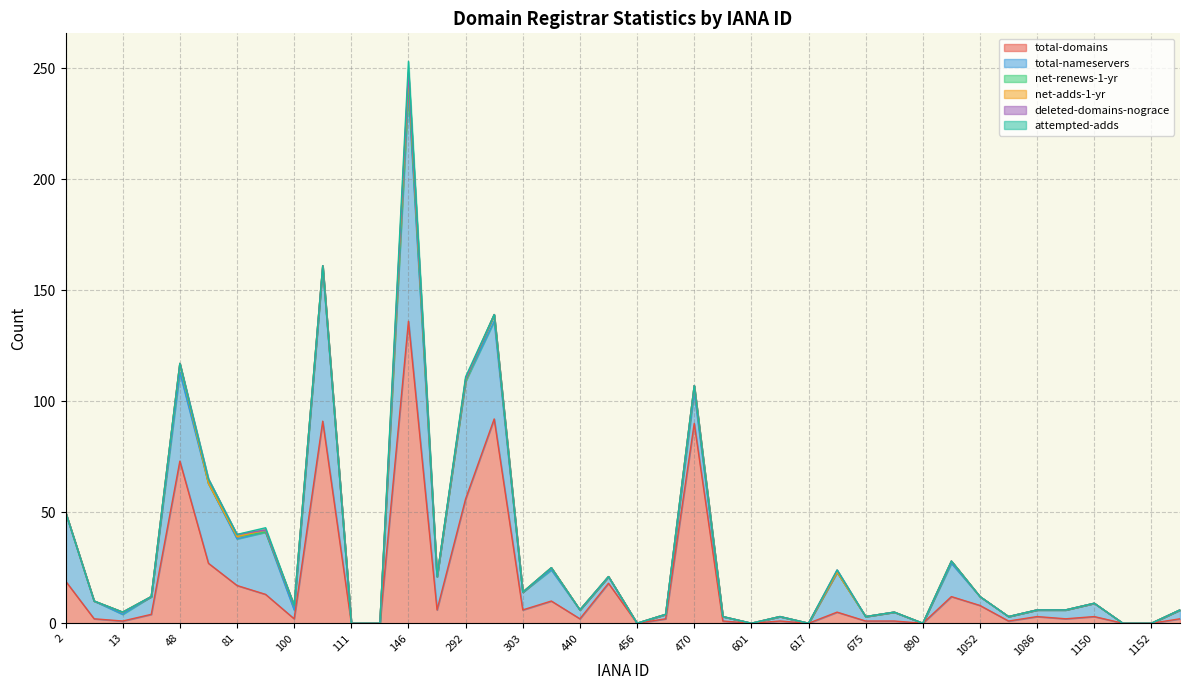

Which category has the highest value across all series?

146